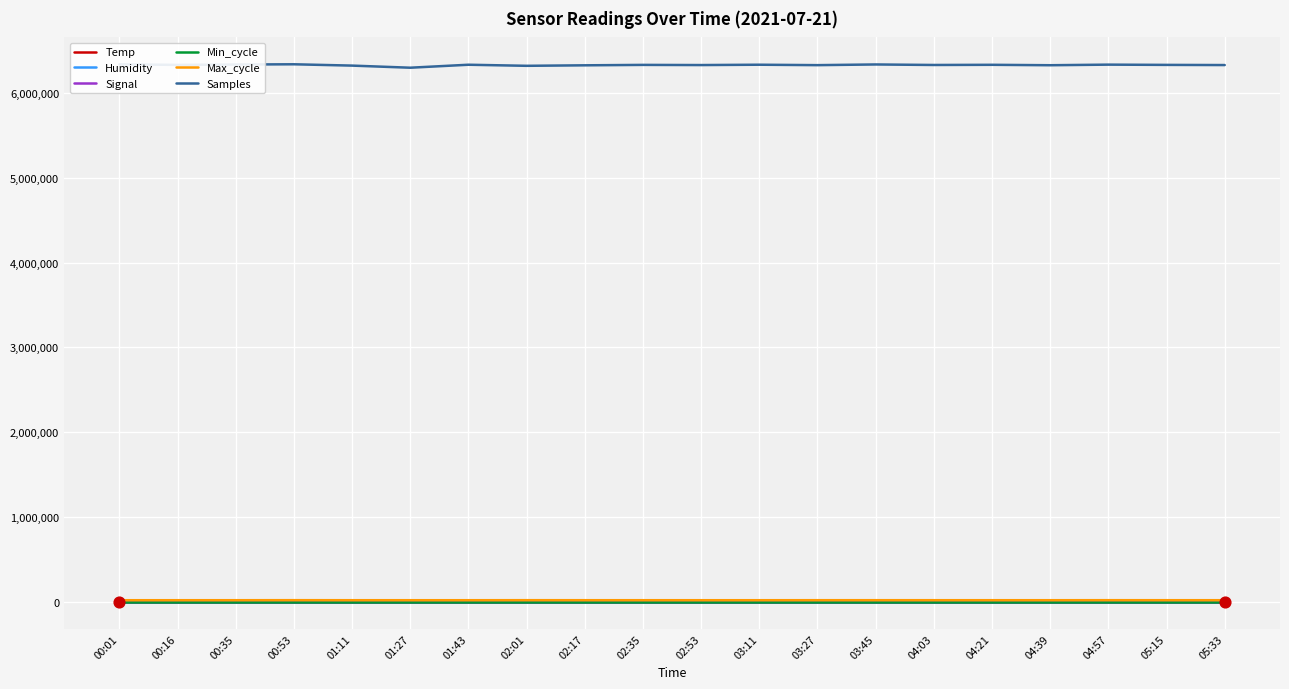

At how many categories does at least one series exceed 4501498?

20